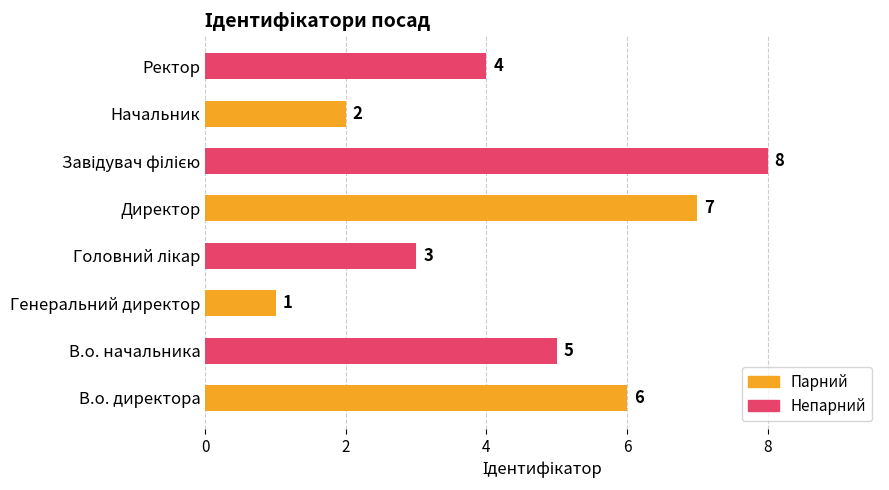

What is the minimum value shown in the chart?

1